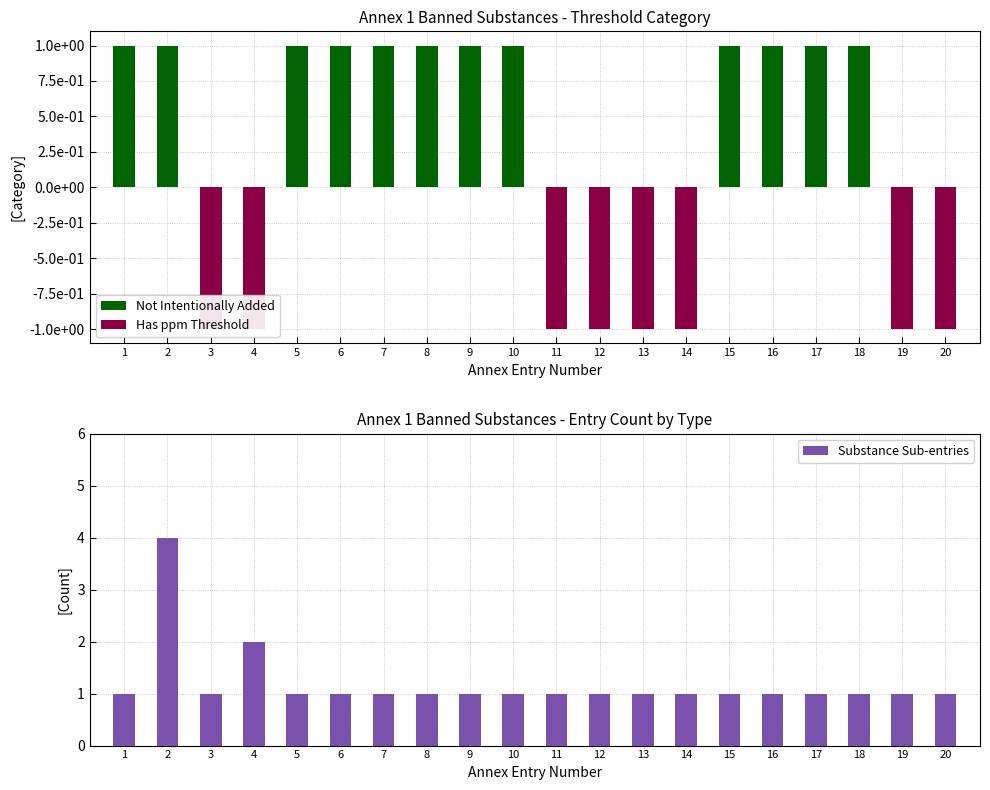

At which category is the sum across all series the highest?

2